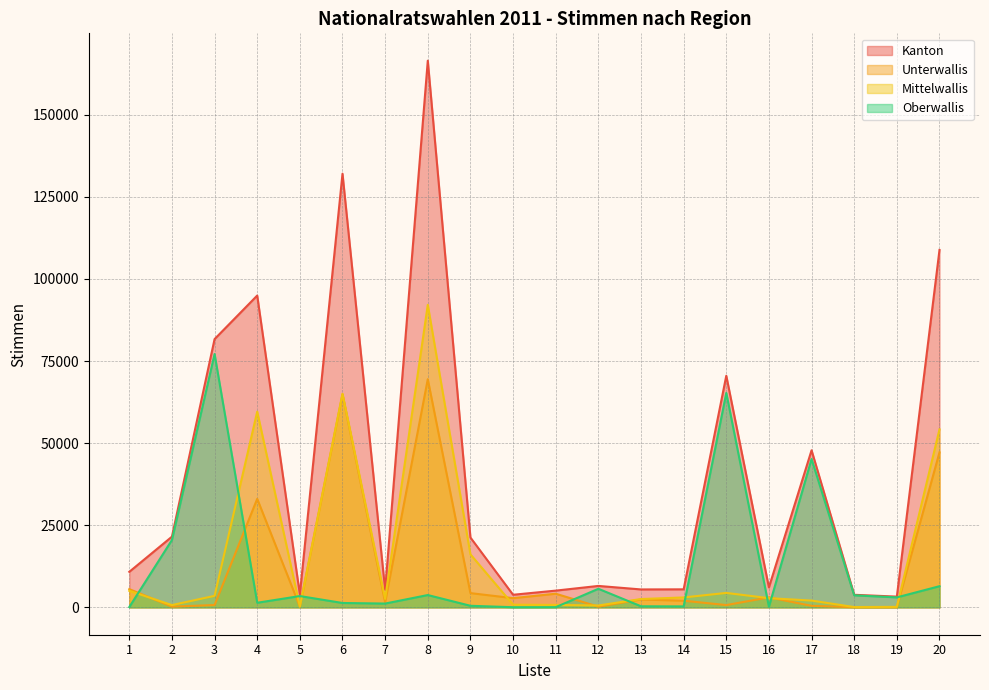

At how many categories does at least one series exceed 22490?

7